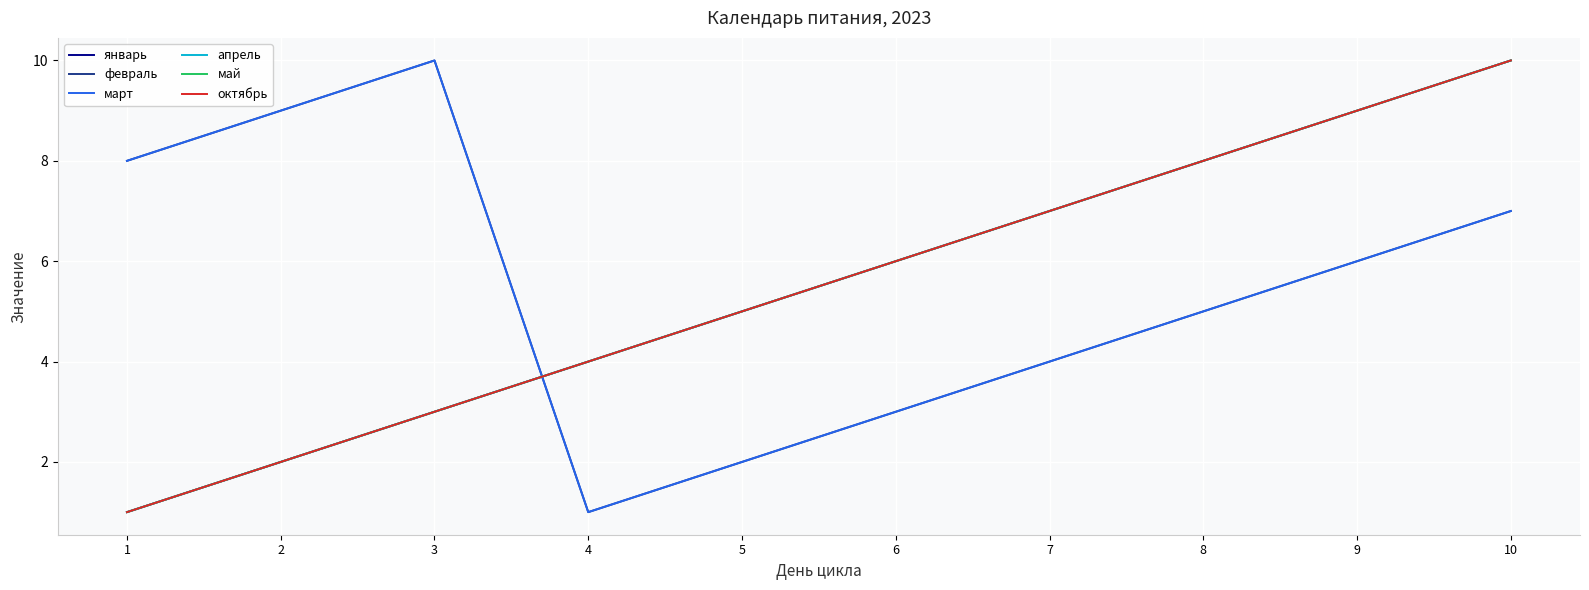

What is the value of the январь point at the 7th from the left?

7